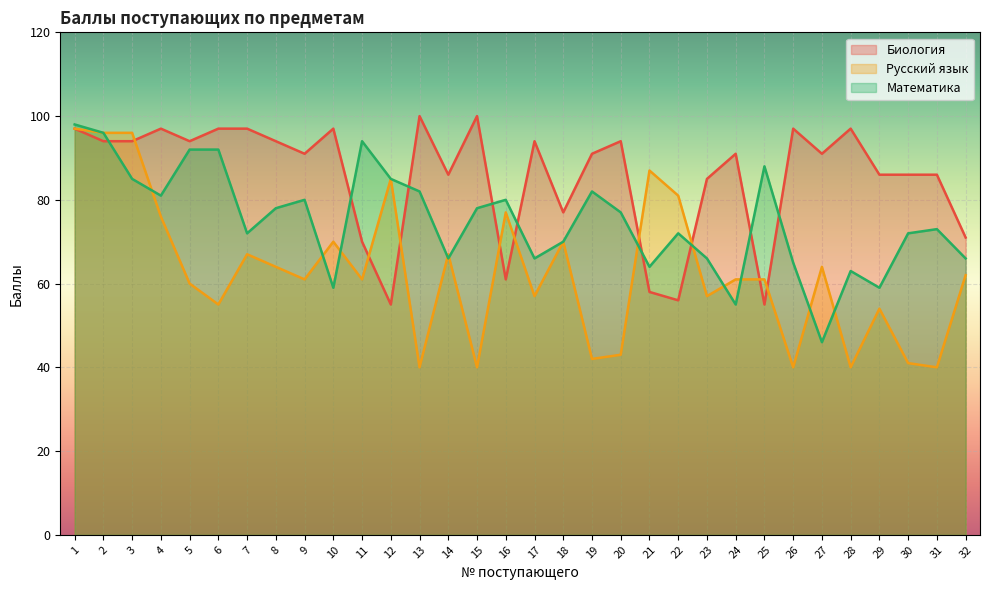

Where is the first local minimum for Биология?

5